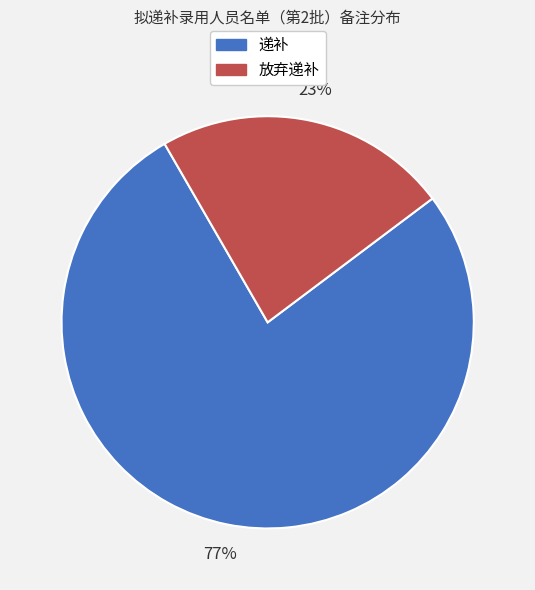

What percentage is the 递补 slice, to the nearest percent?

77%